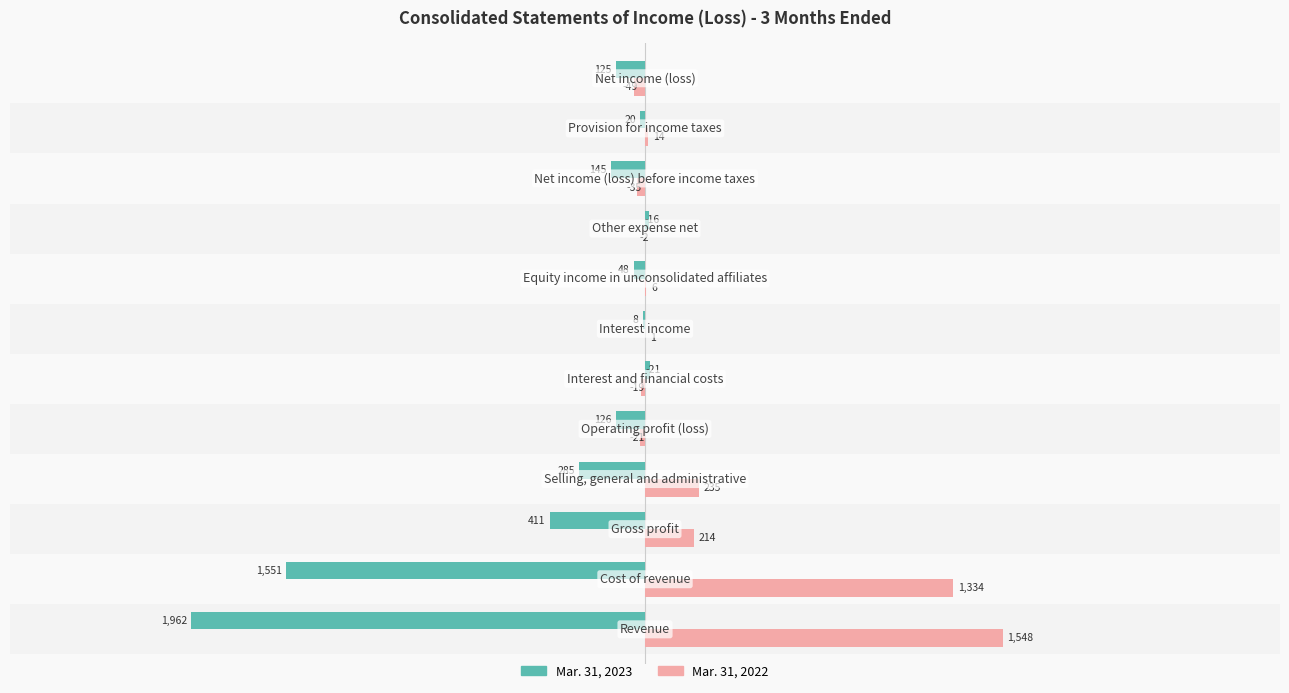

What are all the series names shown in the legend?

Mar. 31, 2023, Mar. 31, 2022